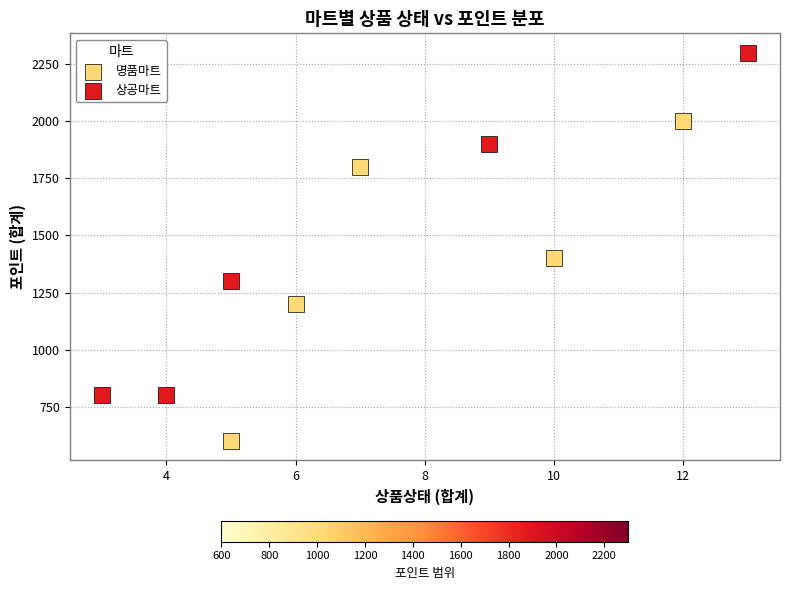

Which series has the largest Y range (max minus min)?

상공마트